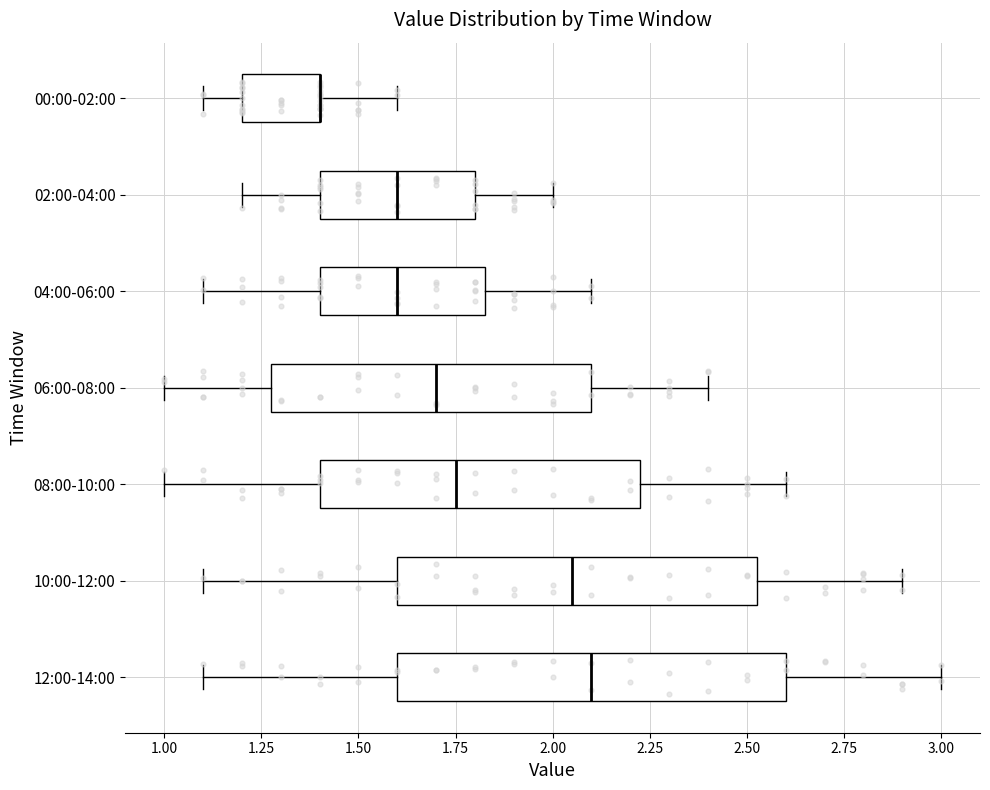

Reading bottom to top, read every box against the x-axis: the position of its median line, the range the box covers, and the ends of its whiskers. The values are not printed on the chart, so give them approximately, as read against the axis.

12:00-14:00: median 2.10, box 1.60 to 2.60, whiskers 1.10 to 3.00
10:00-12:00: median 2.05, box 1.60 to 2.55, whiskers 1.10 to 2.90
08:00-10:00: median 1.75, box 1.40 to 2.25, whiskers 1.00 to 2.60
06:00-08:00: median 1.70, box 1.30 to 2.10, whiskers 1.00 to 2.40
04:00-06:00: median 1.60, box 1.40 to 1.85, whiskers 1.10 to 2.10
02:00-04:00: median 1.60, box 1.40 to 1.80, whiskers 1.20 to 2.00
00:00-02:00: median 1.40 (drawn on the box's right edge), box 1.20 to 1.40, whiskers 1.10 to 1.60